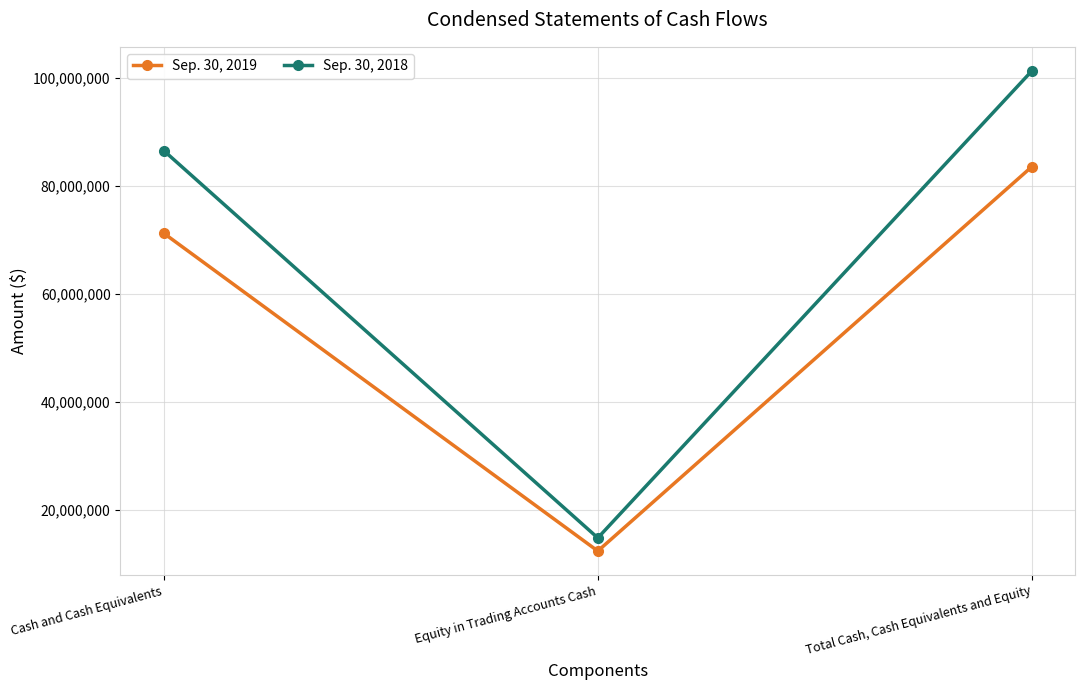

What is the minimum value shown in the chart?

12337947